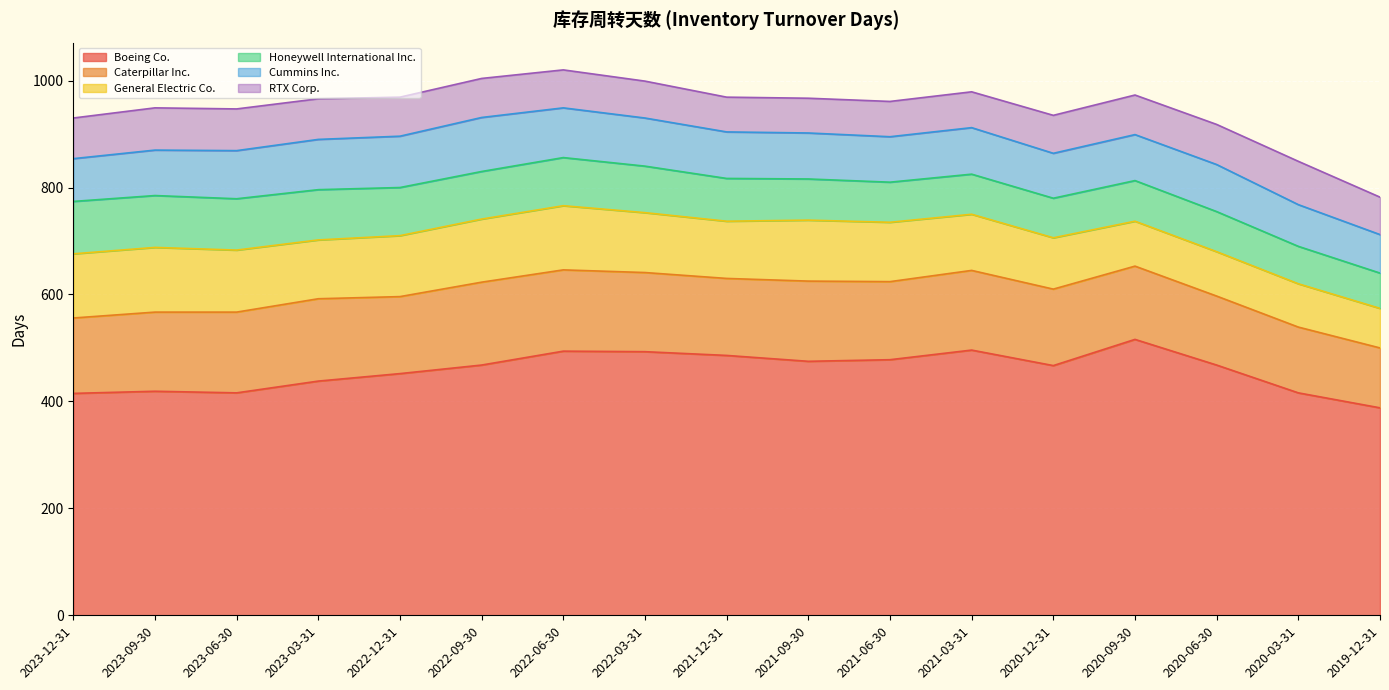

List the labels in order of Caterpillar Inc. value, largest first.

2022-09-30, 2023-03-31, 2022-06-30, 2023-06-30, 2021-09-30, 2021-03-31, 2023-09-30, 2022-03-31, 2021-06-30, 2022-12-31, 2021-12-31, 2020-12-31, 2023-12-31, 2020-09-30, 2020-06-30, 2020-03-31, 2019-12-31